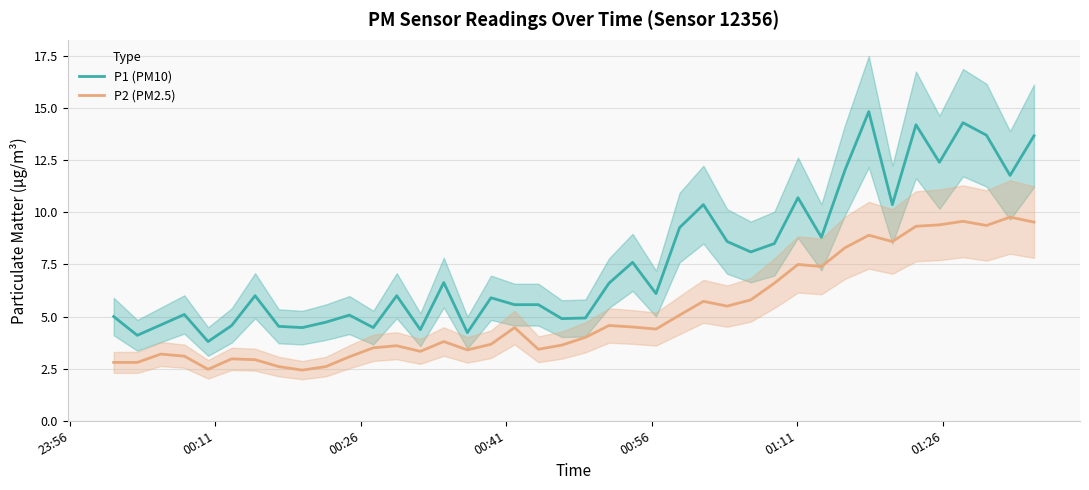

What is the minimum value for P2 (PM2.5)?

2.4